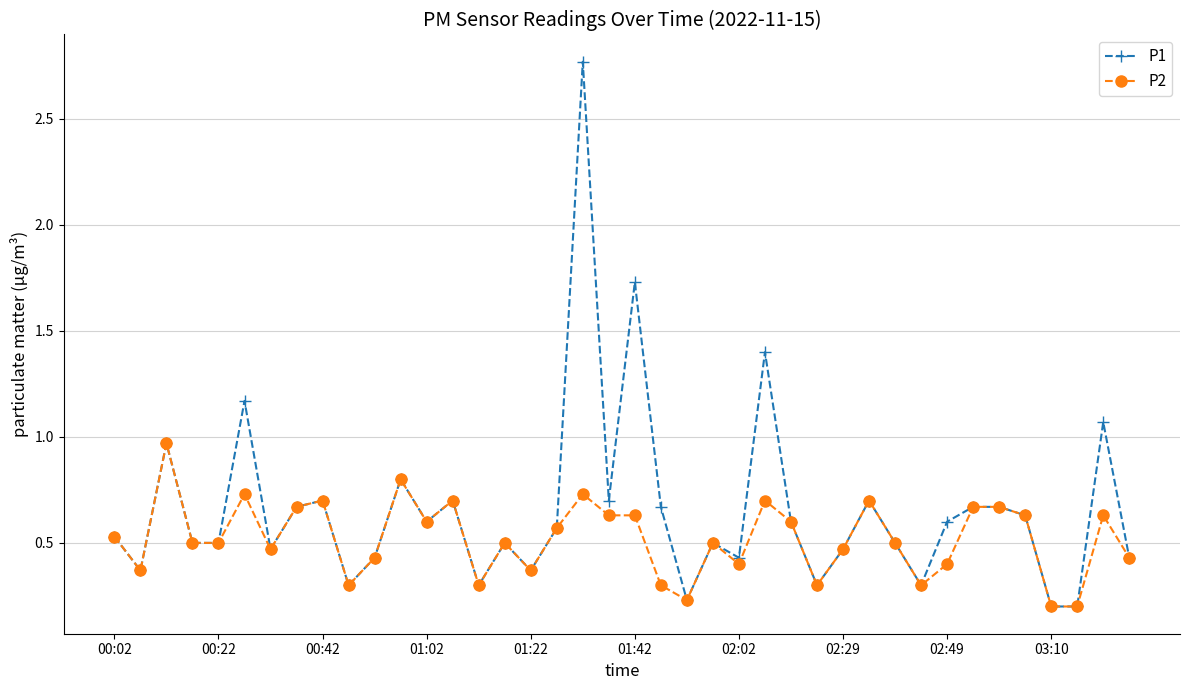

True or false: P1 has more than 1 points higher than both neighbors.

True